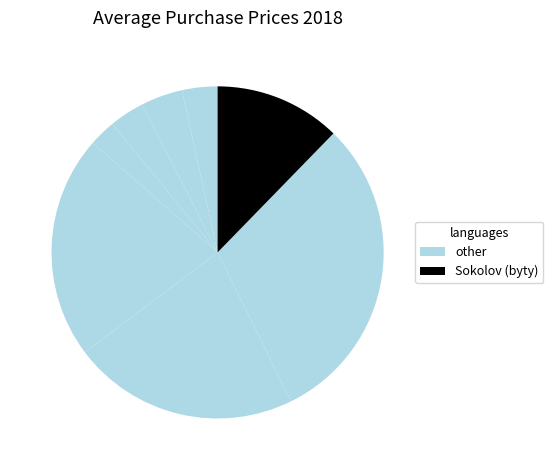

How many segments does this pie chart have?

8